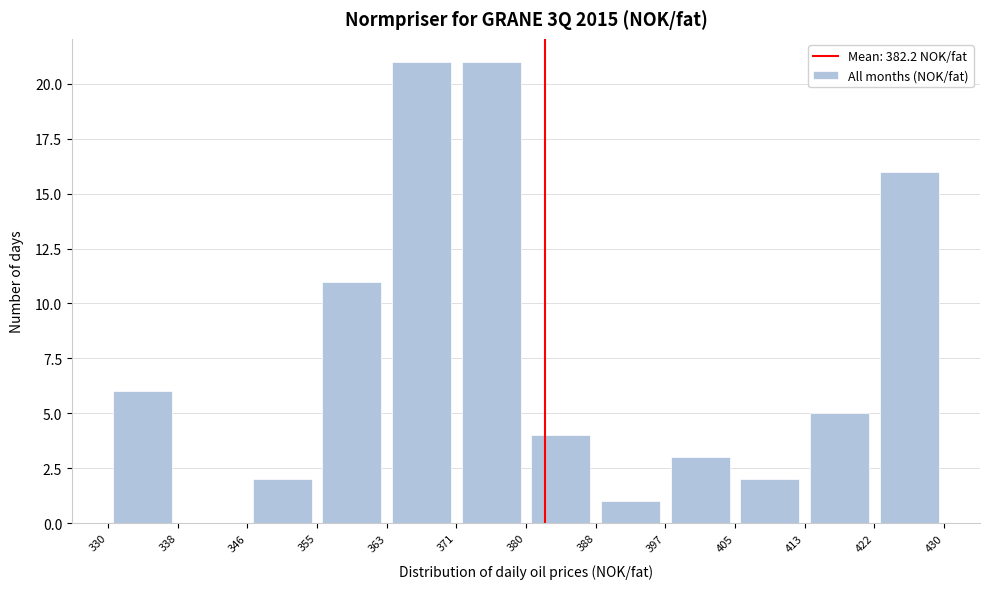

Reading left to right, transcribe this chart: for each bar, give the range it covers on the x-axis and its height. The values are not printed on the chart, so give them approximately, as read against the axis.

330 to 338: 6
338 to 346: 0
346 to 355: 2
355 to 363: 11
363 to 371: 21
371 to 380: 21
380 to 388: 4
388 to 397: 1
397 to 405: 3
405 to 413: 2
413 to 422: 5
422 to 430: 16